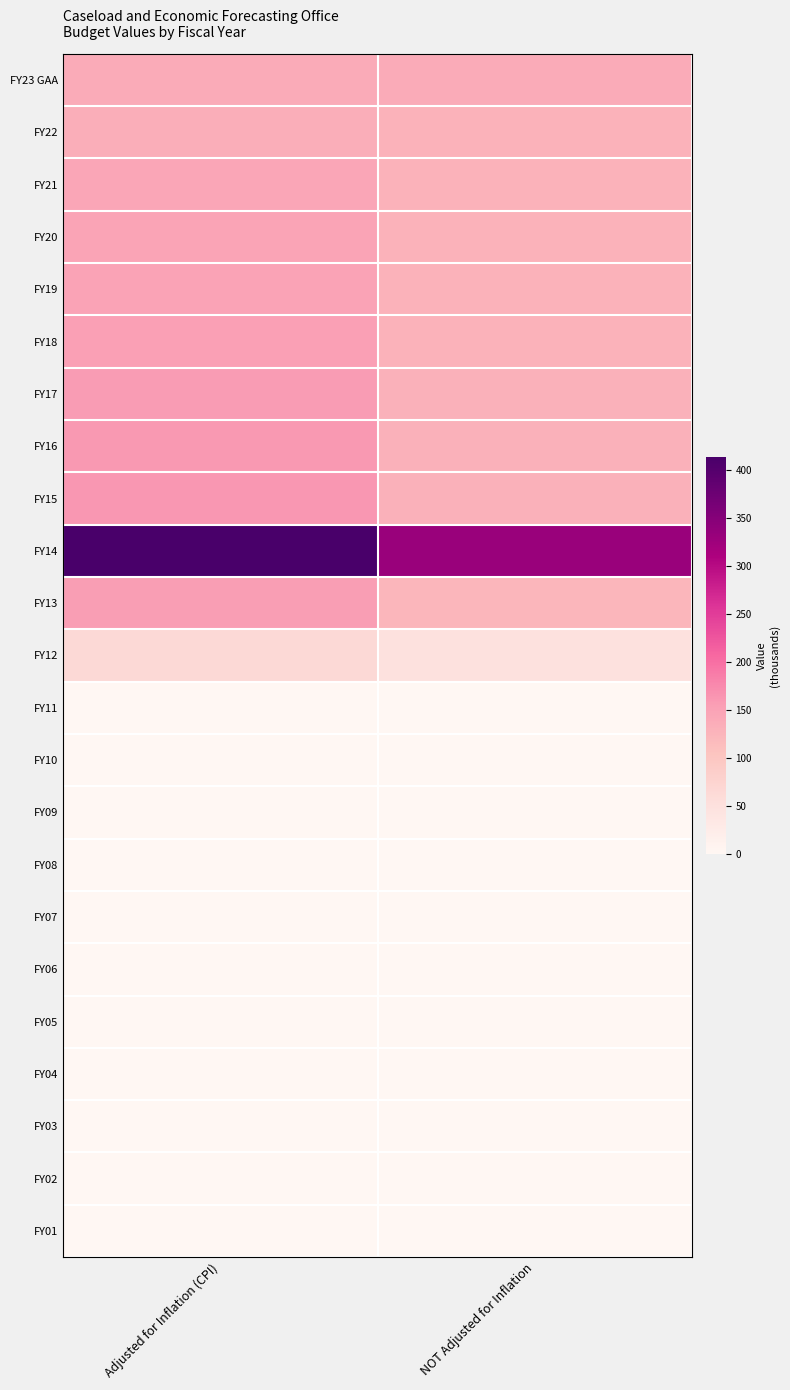

Which has a higher value, Adjusted for Inflation (CPI) or NOT Adjusted for Inflation?

Adjusted for Inflation (CPI)